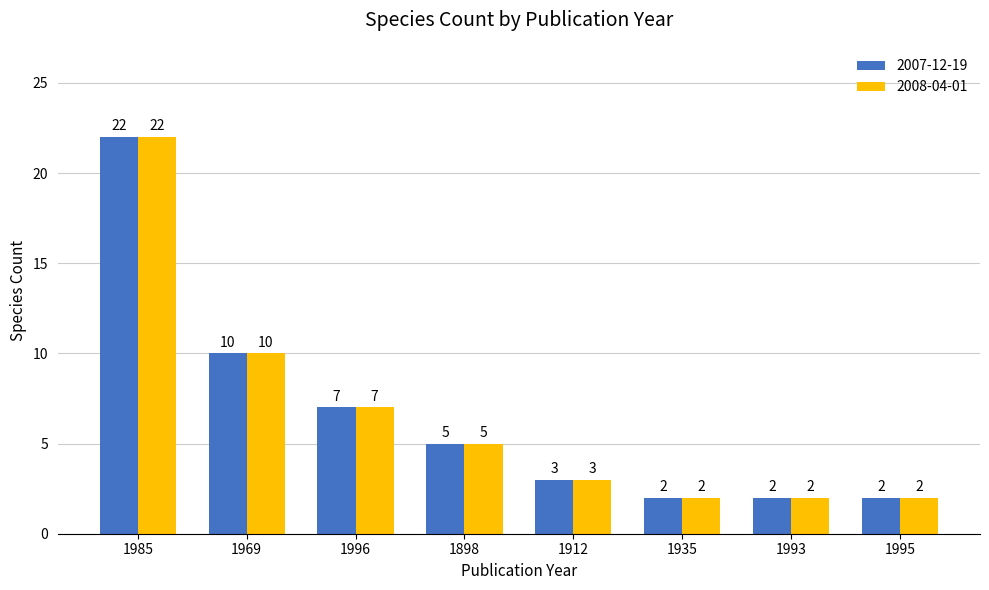

What is the maximum value for 2008-04-01?

22